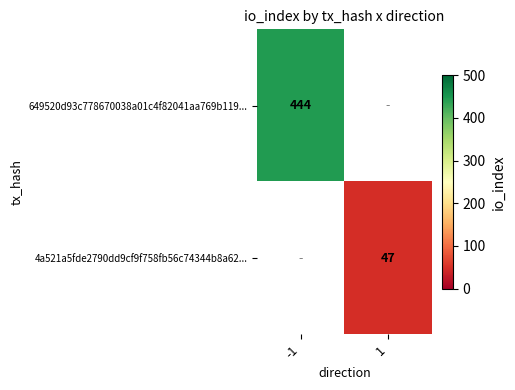

Count the number of data series in this chart.

2